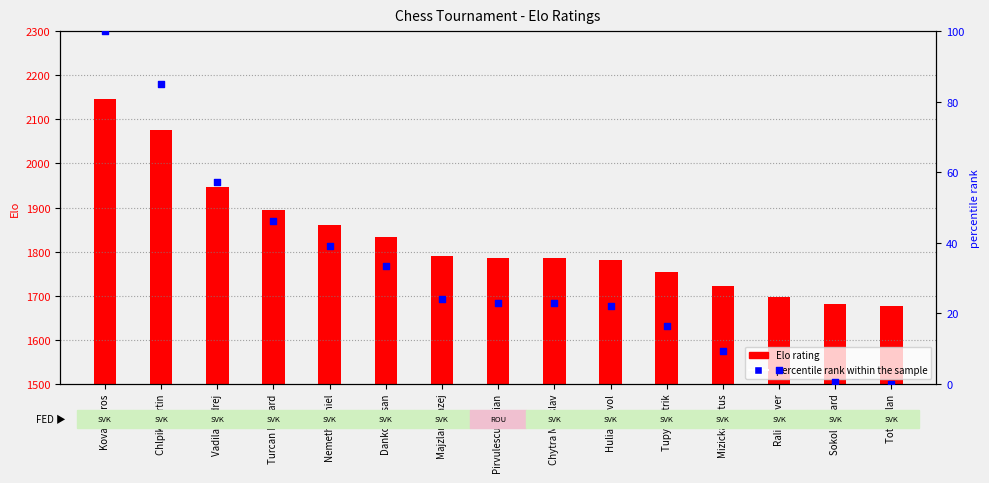

Which series contains the highest Y value?

Elo rating